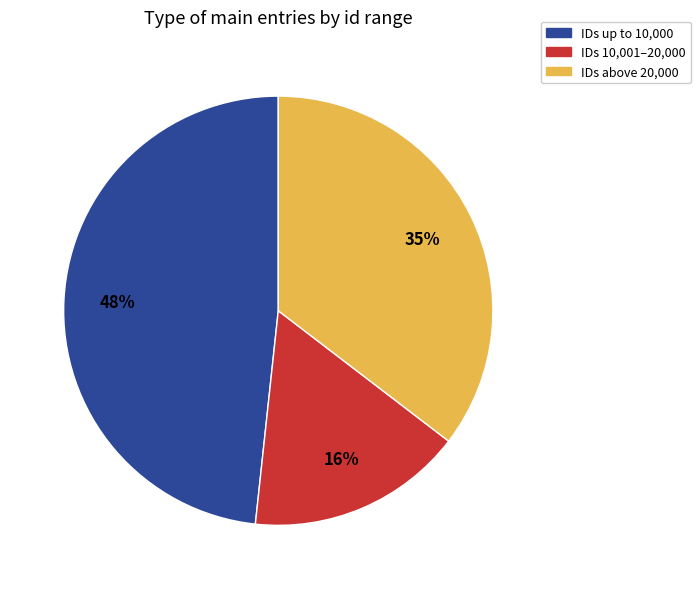

To the nearest percent, what is the average slice percentage?

33%